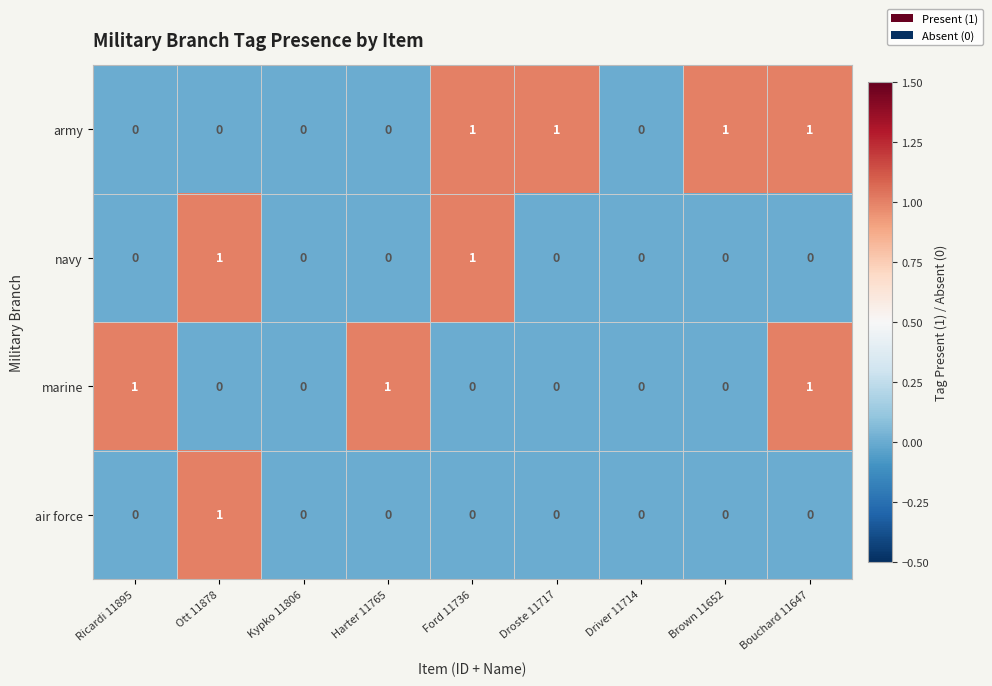

Which series has the largest total across all categories?

army